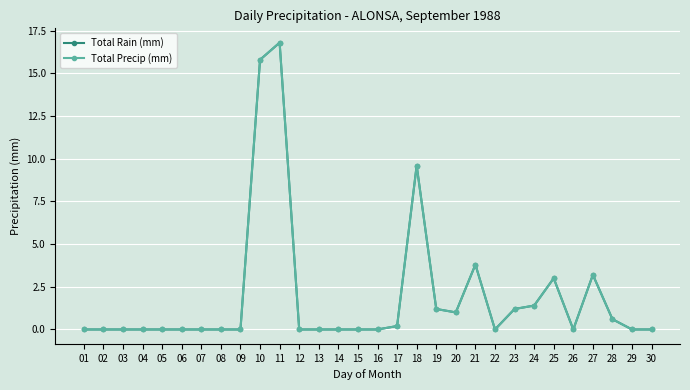

Is this an area chart (filled region under the line)?

No